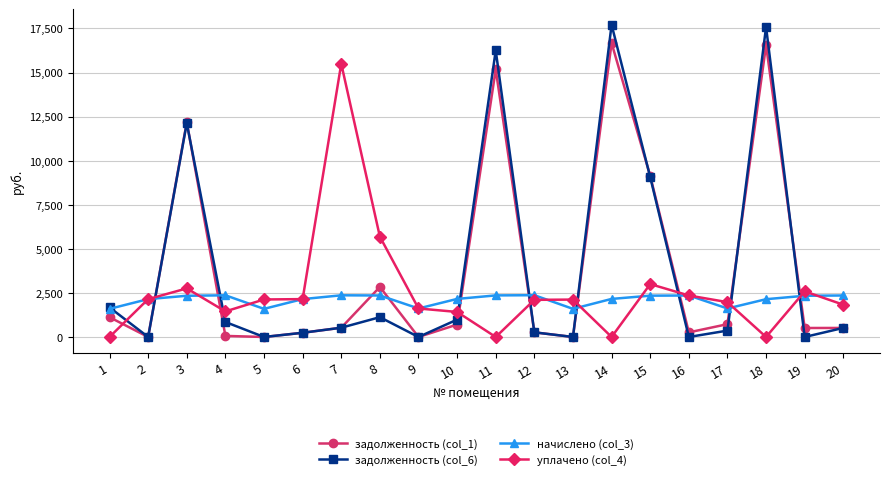

What is the sum of all начислено (col_3) values?

42310.1